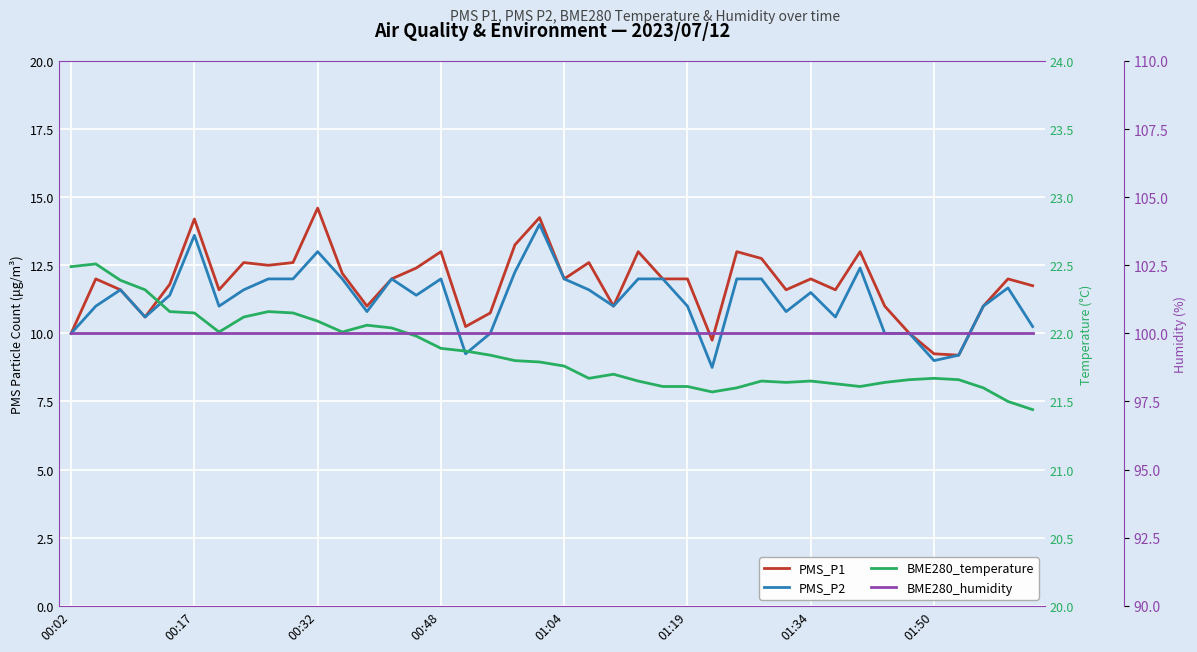

How many interior local valleys does the BME280_temperature series have?

6